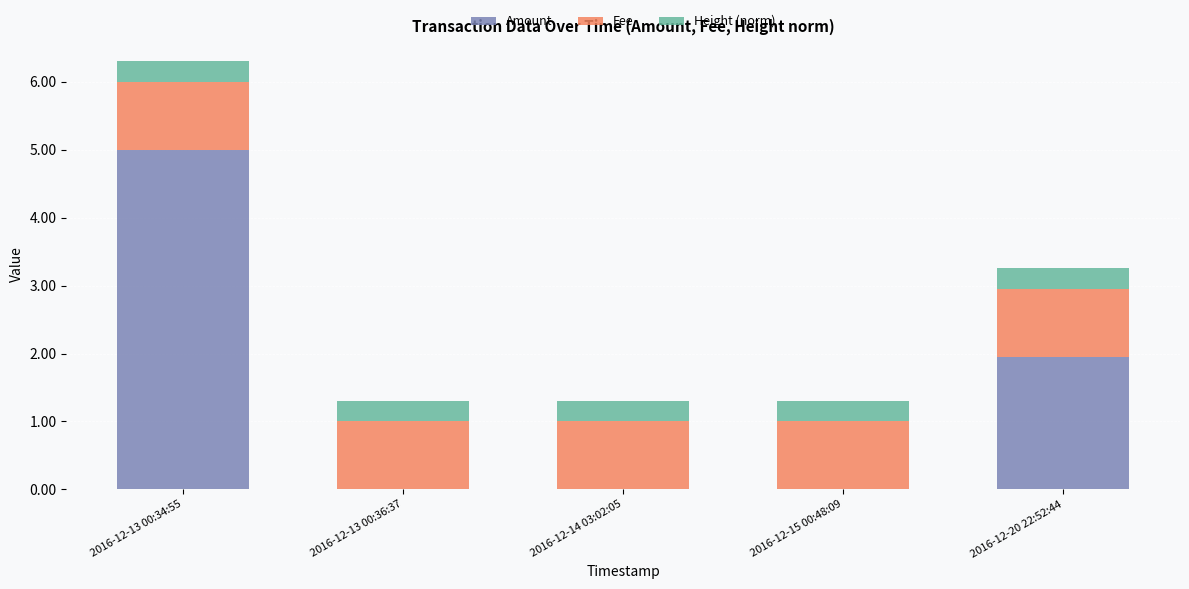

At which category is the sum across all series the highest?

2016-12-13 00:34:55